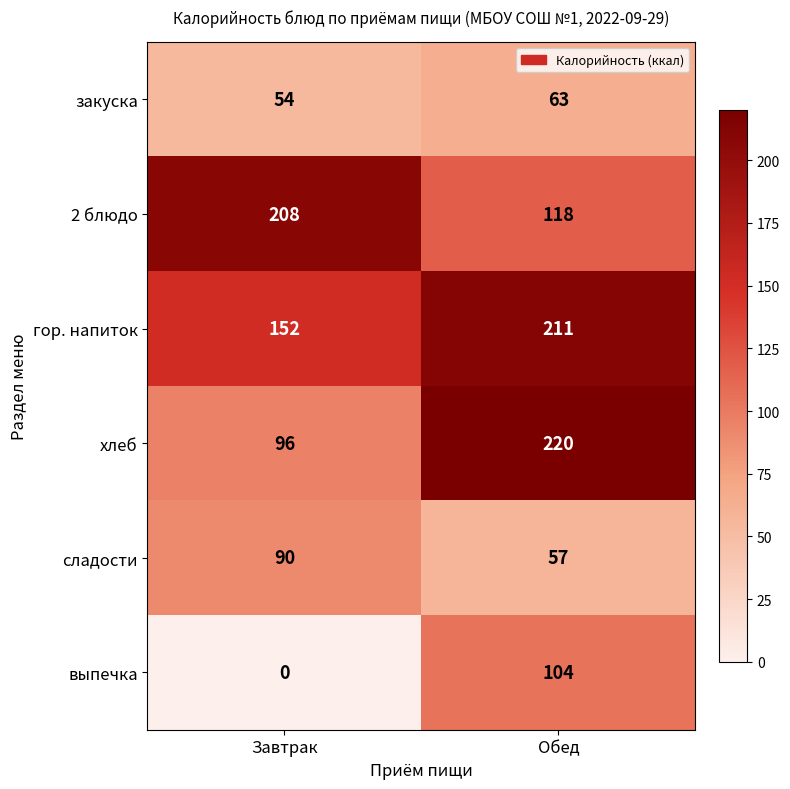

Reading left to right, transcribe all the data shown in this chart.

закуска: 54	63
2 блюдо: 208	118
гор. напиток: 152	211
хлеб: 96	220
сладости: 90	57
выпечка: 0	104